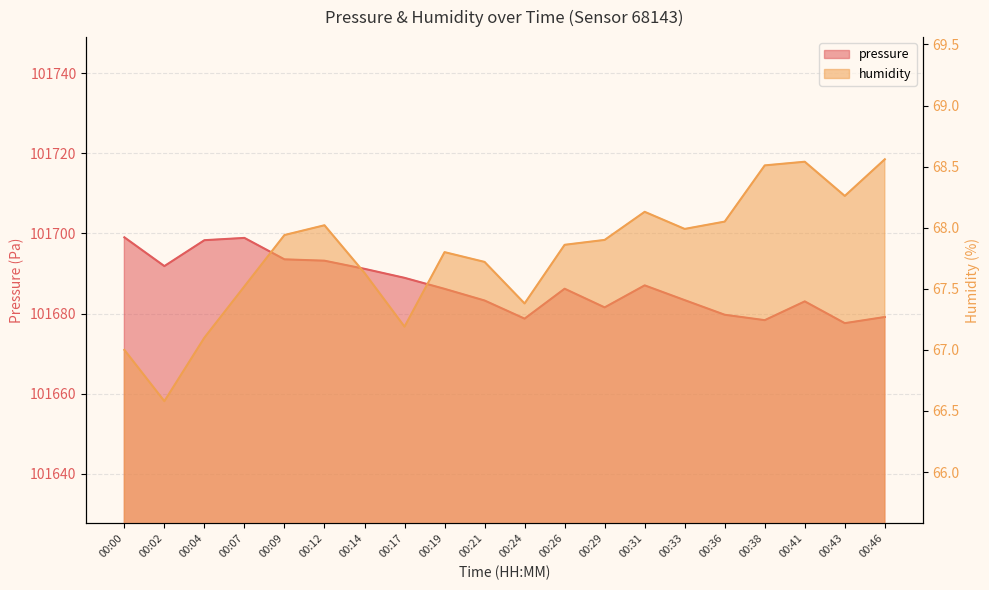

Which series has the largest total across all categories?

pressure